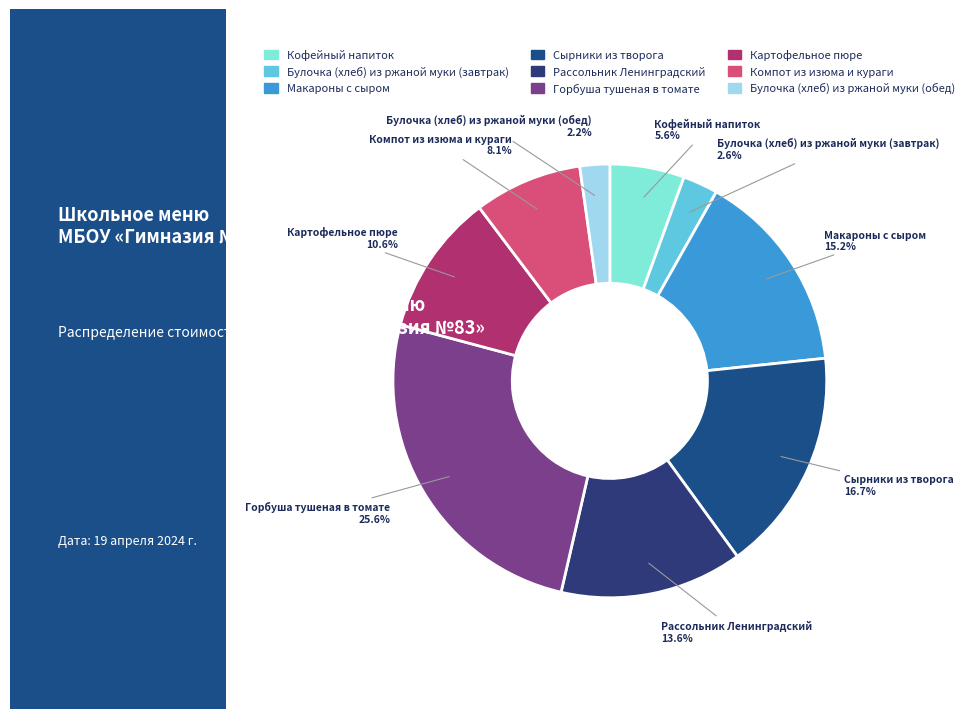

What is the ratio of the value at Сырники из творога to the value at Горбуша тушеная в томате?

0.7